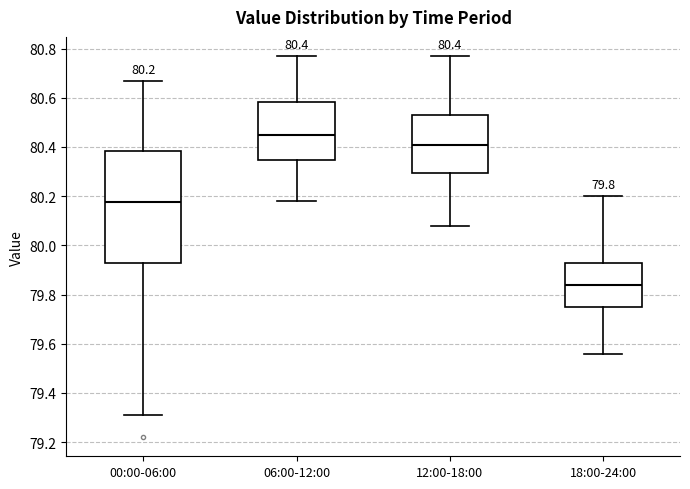

Which box is the tallest, from its lower edge to its upper edge?

00:00-06:00